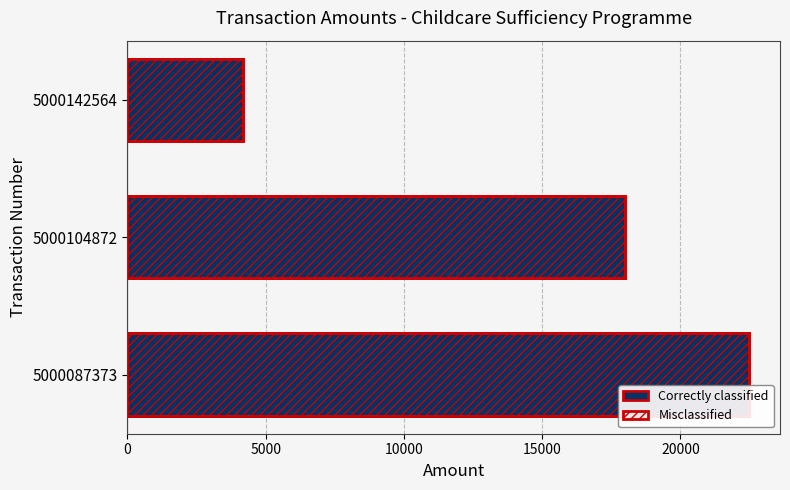

True or false: the data shows 9309.4 at 5000087373.

False